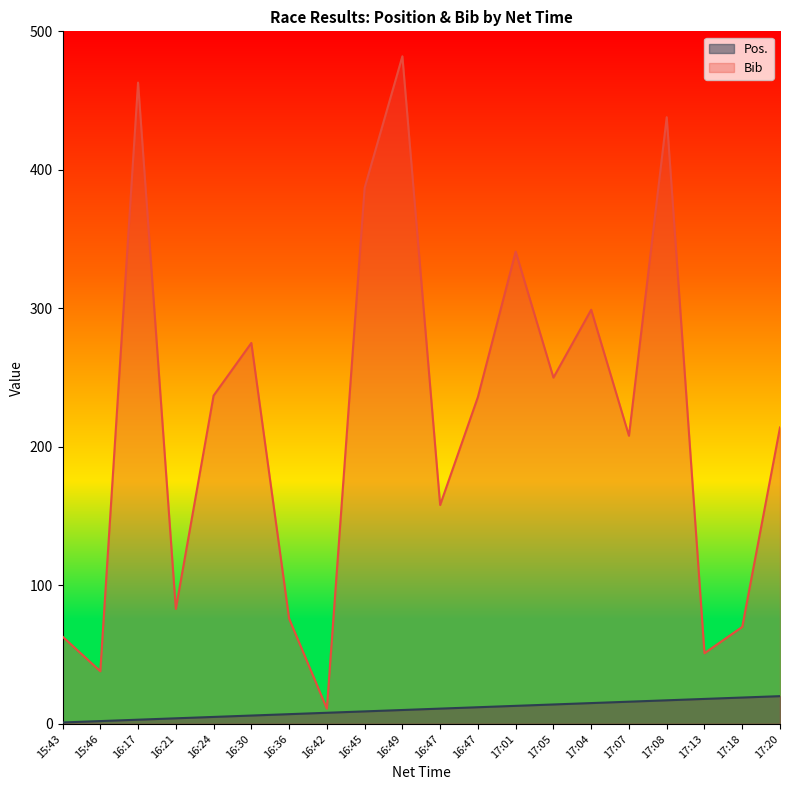

How many values in the Pos. series are below 11?

10